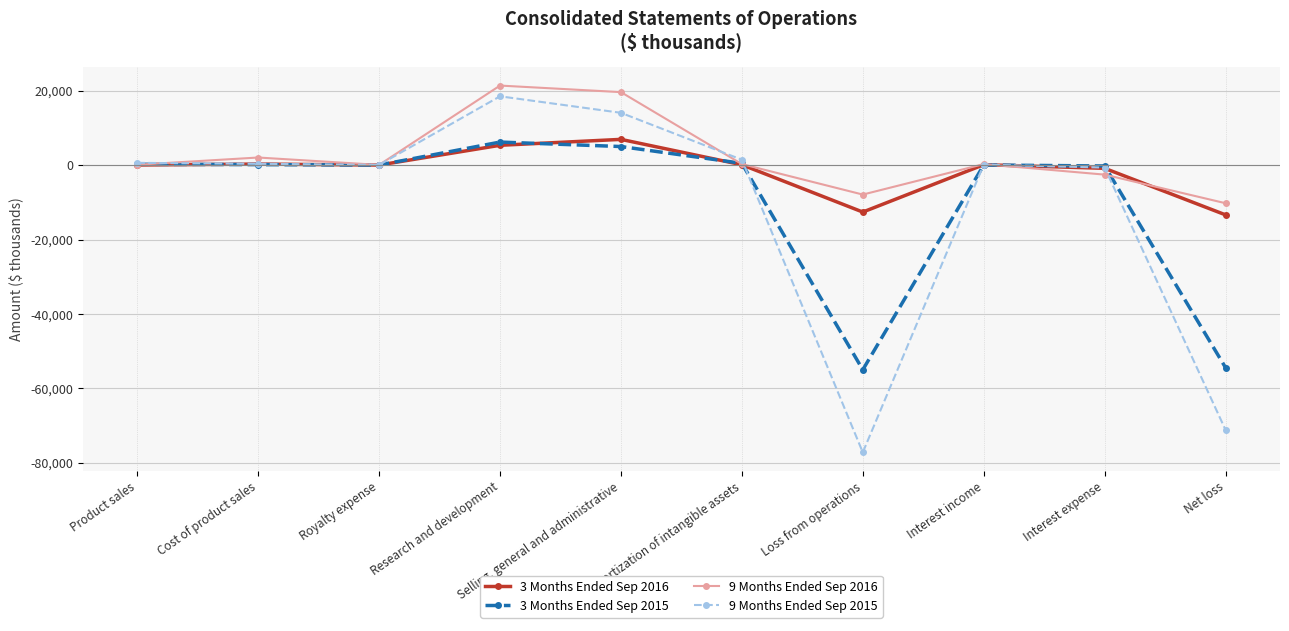

What is the maximum value for 9 Months Ended Sep 2015?

18499